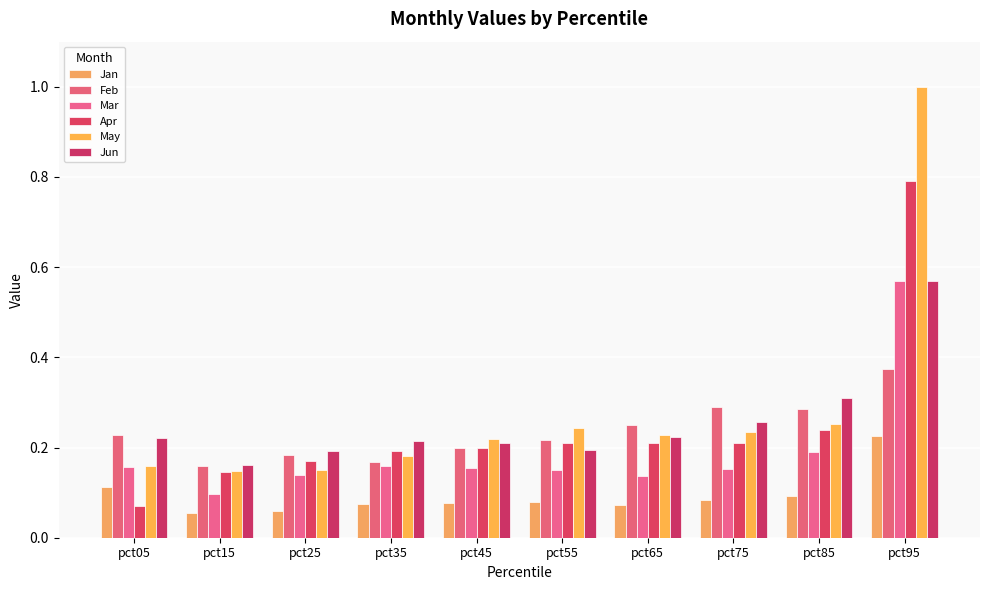

Is it true that Apr equals 0.1 at pct05?

True